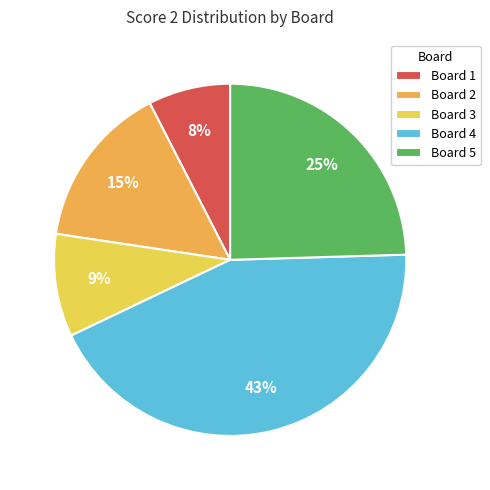

What is the change in value from Board 1 to Board 3?

+1